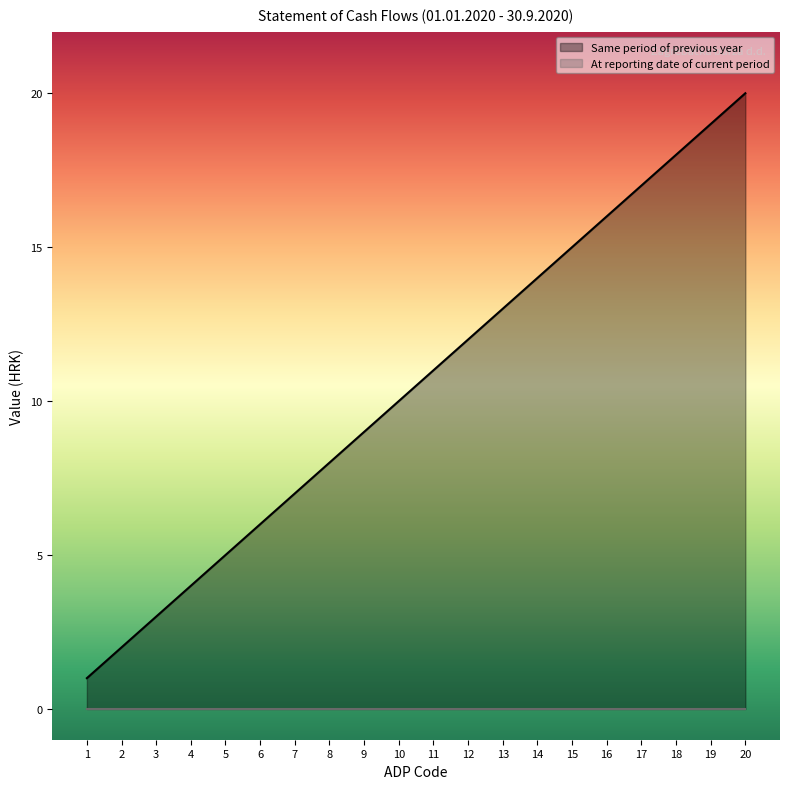

How many values exceed 11?

9